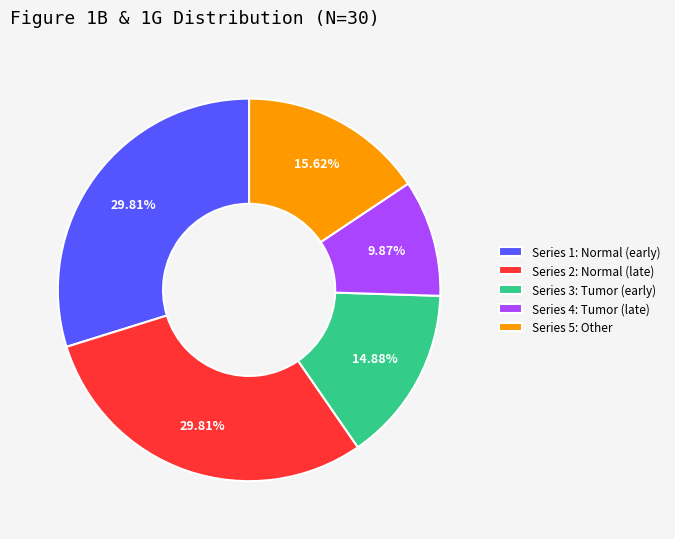

Is the sum of Series 3: Tumor (early) and Series 4: Tumor (late) greater than half?

No